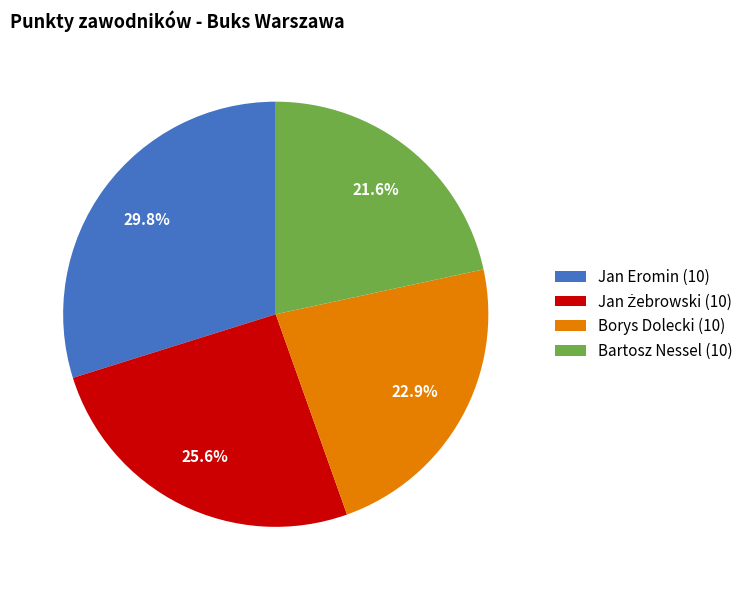

Is there a majority slice in this chart?

No